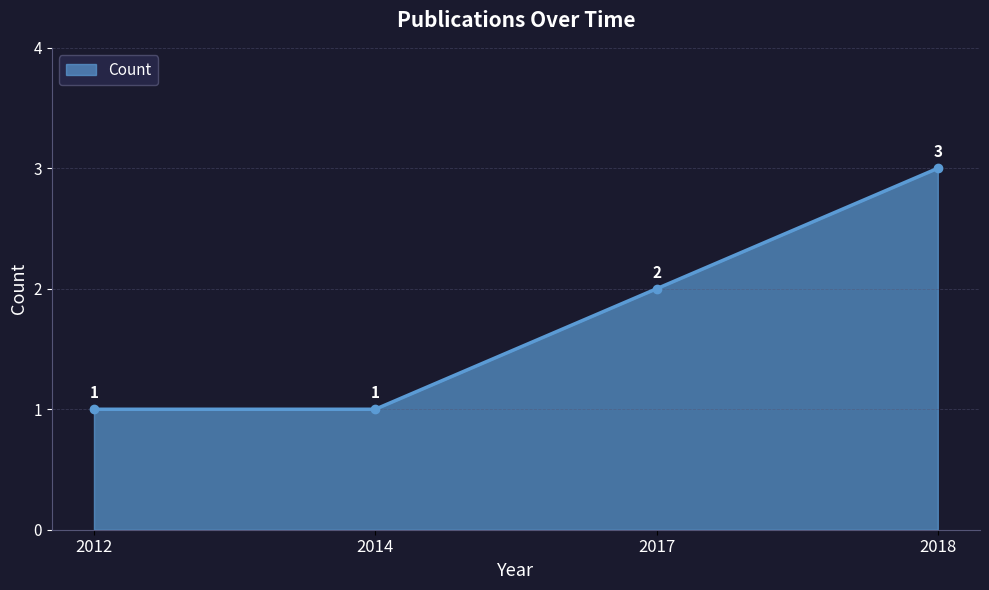

What is the ratio of the value at 2014 to the value at 2018?

0.3